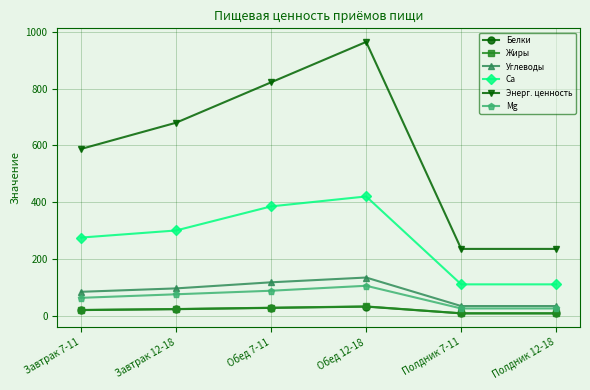

True or false: Энерг. ценность has more than 1 points higher than both neighbors.

False